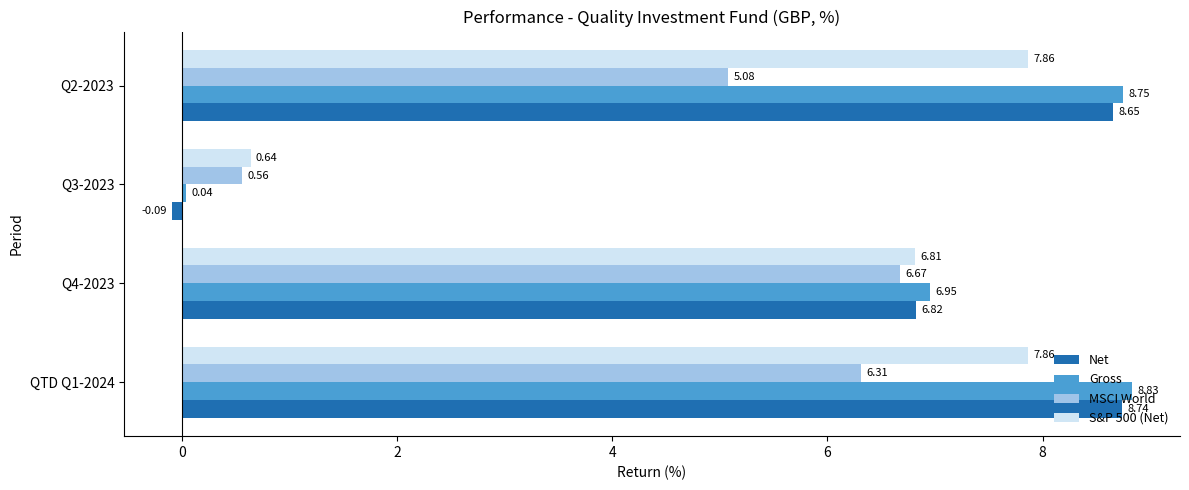

What is the average value of the MSCI World series?

4.7